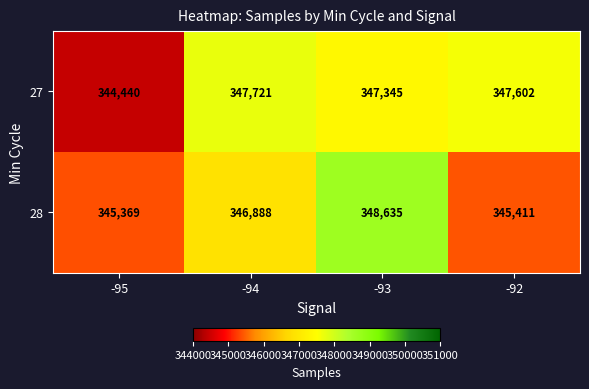

At which category is the sum across all series the highest?

-93